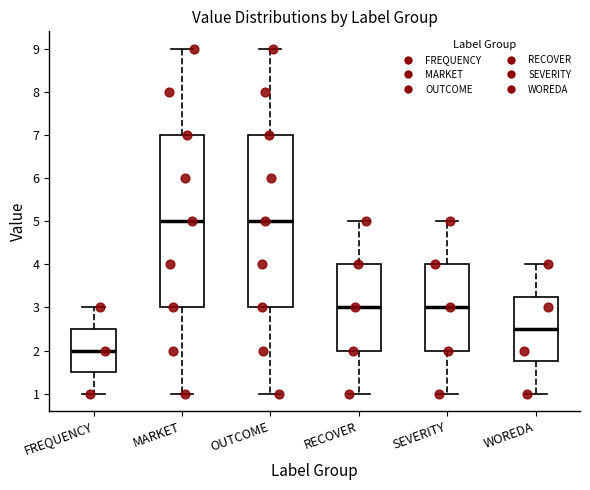

Reading left to right, read every box against the y-axis: the position of its median line, the range the box covers, and the ends of its whiskers. The values are not printed on the chart, so give them approximately, as read against the axis.

FREQUENCY: median 2.0, box 1.5 to 2.5, whiskers 1.0 to 3.0
MARKET: median 5.0, box 3.0 to 7.0, whiskers 1.0 to 9.0
OUTCOME: median 5.0, box 3.0 to 7.0, whiskers 1.0 to 9.0
RECOVER: median 3.0, box 2.0 to 4.0, whiskers 1.0 to 5.0
SEVERITY: median 3.0, box 2.0 to 4.0, whiskers 1.0 to 5.0
WOREDA: median 2.5, box 1.8 to 3.3, whiskers 1.0 to 4.0